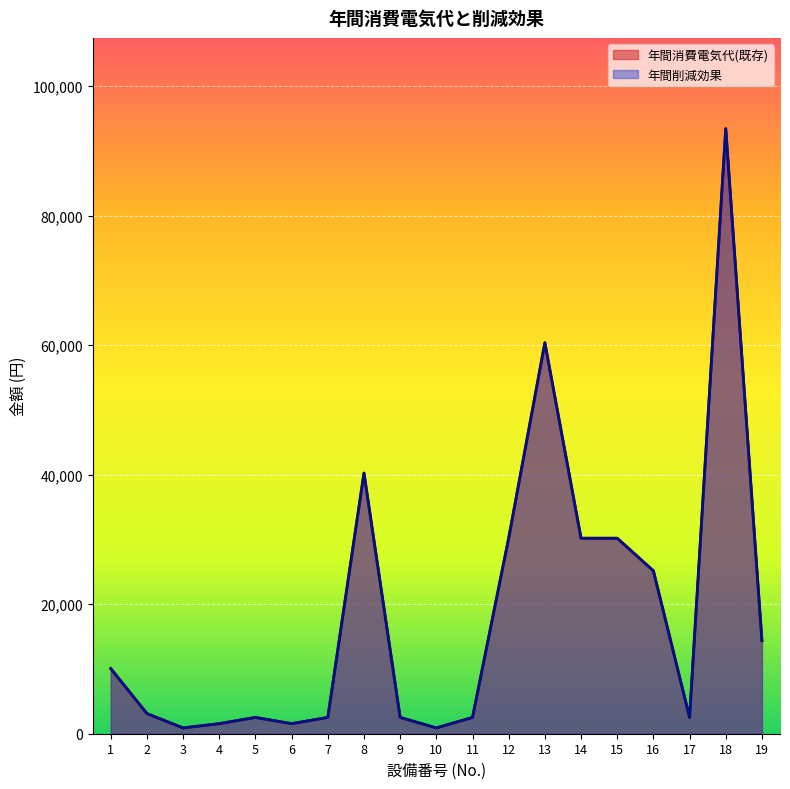

How many interior local peaks does the 年間消費電気代(既存) series have?

4